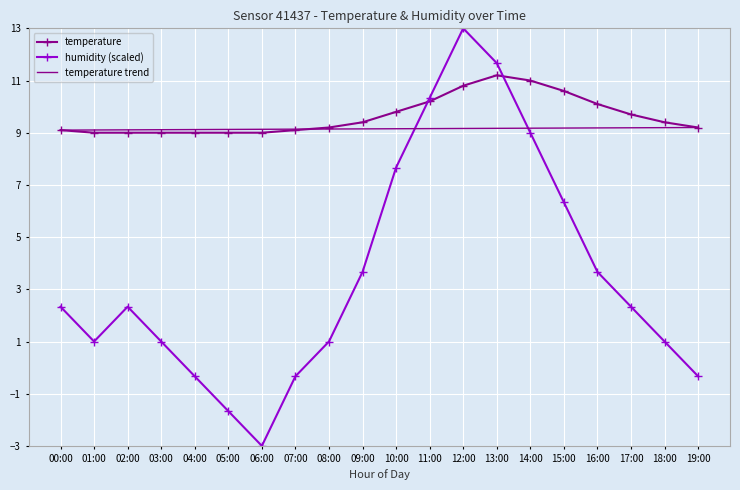

What position from the right is 14:00?

6